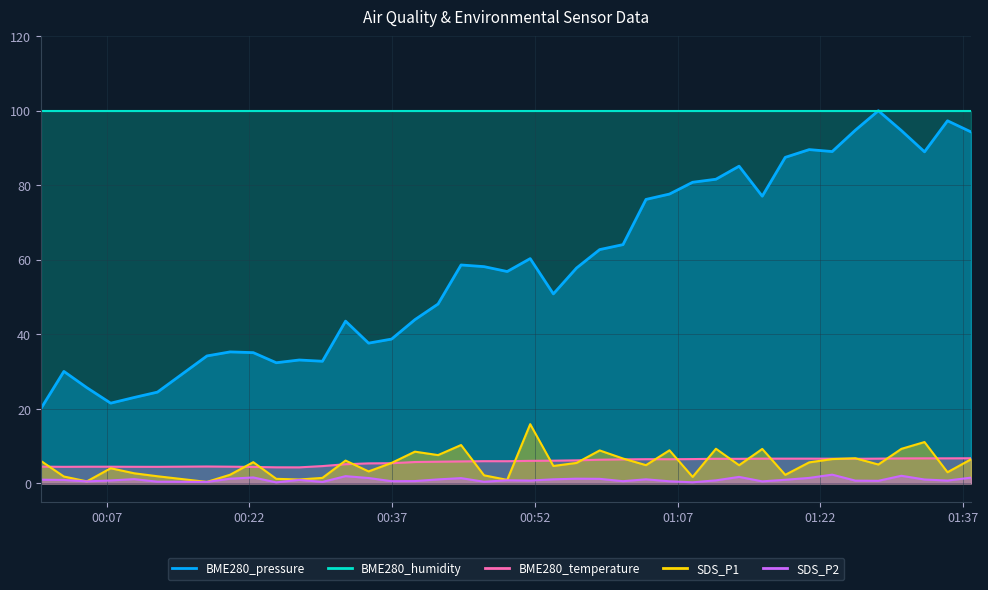

What is the maximum value for BME280_pressure?

100.0